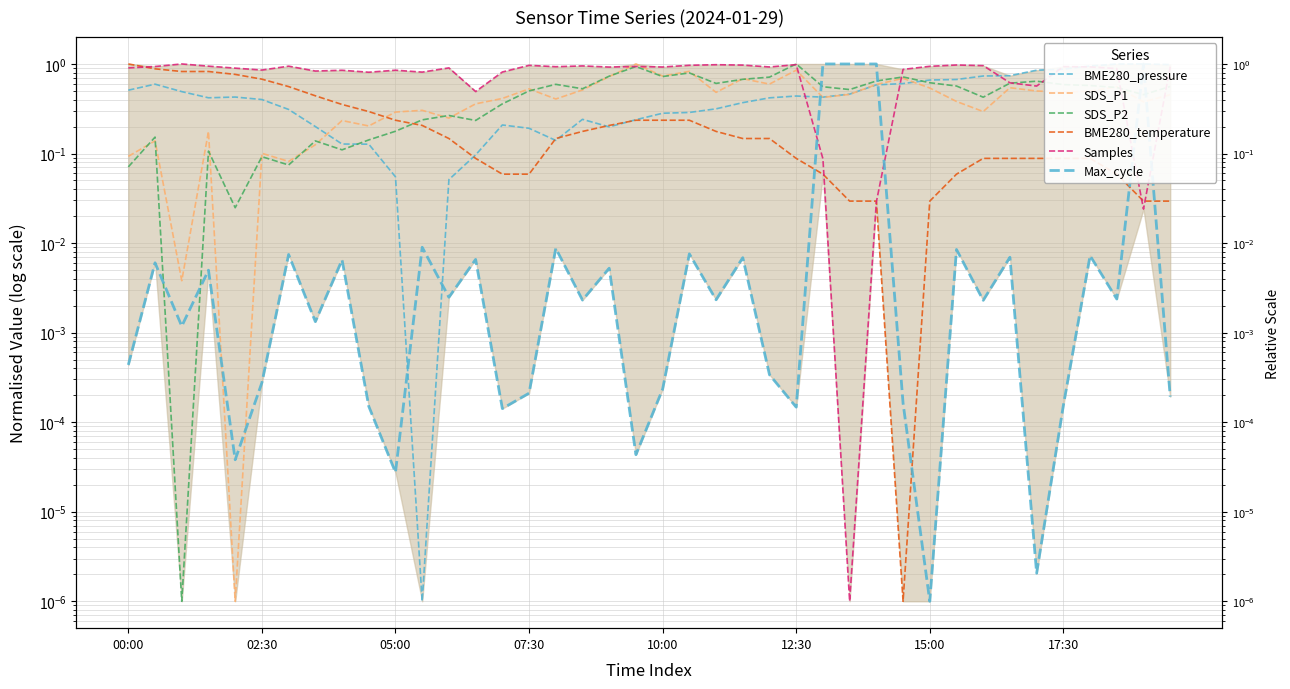

Count the number of categories in the chart.

40